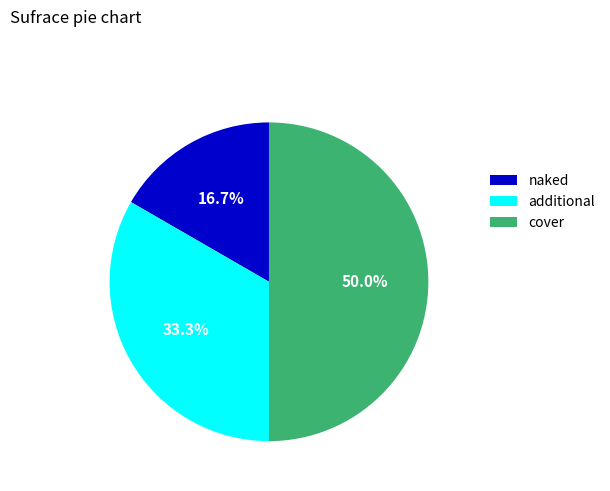

Approximately how many times larger is the value at additional compared to naked?

2.0